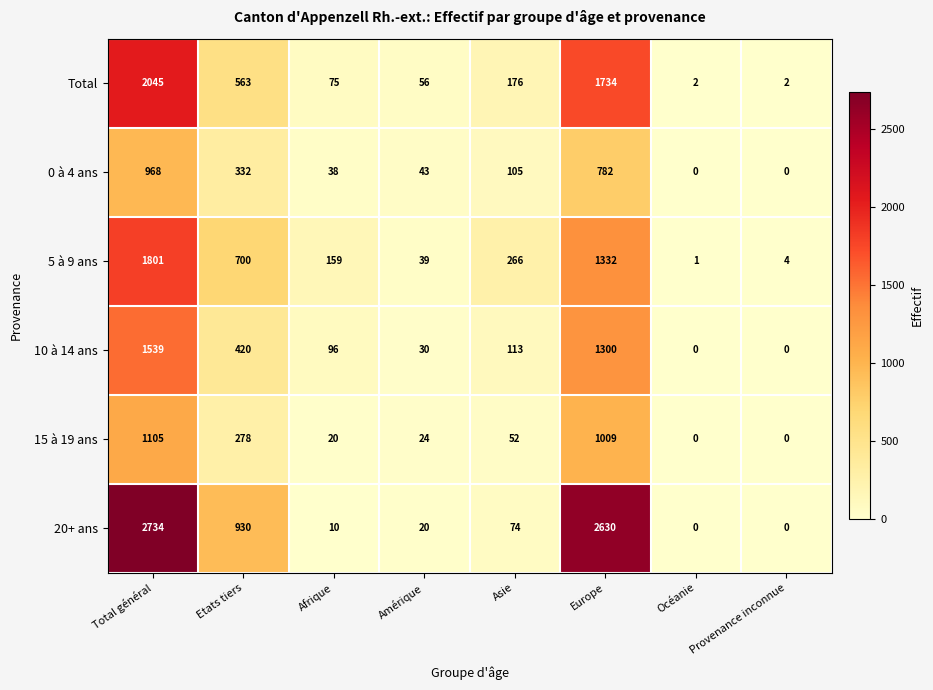

What is the approximate value of Total at Etats tiers, to the nearest 10?

560